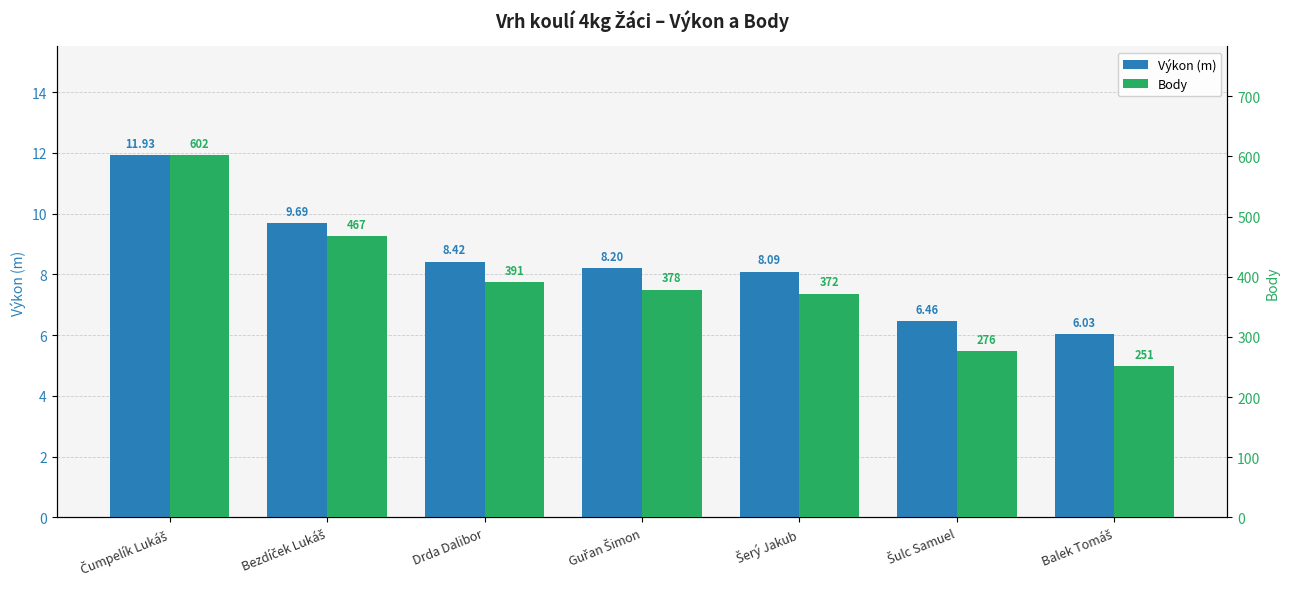

How many bars are there in total?

14